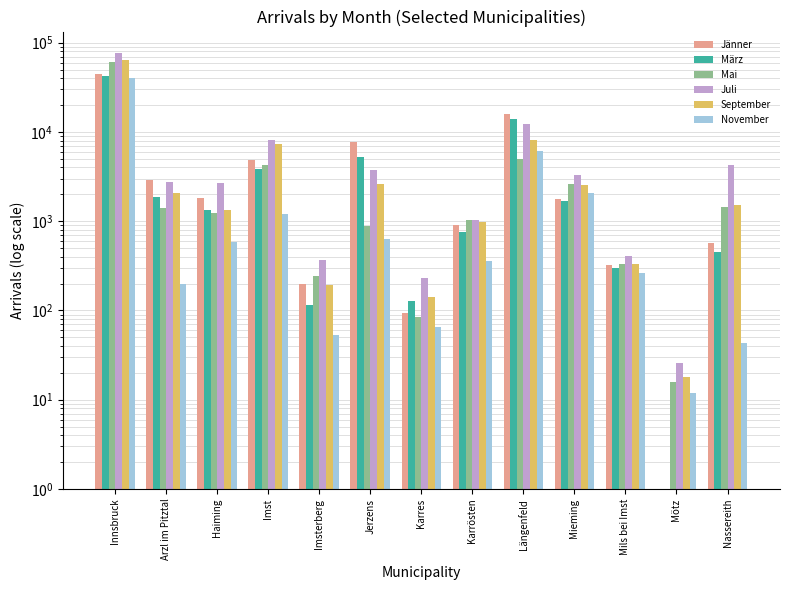

What are all the series names shown in the legend?

Jänner, März, Mai, Juli, September, November